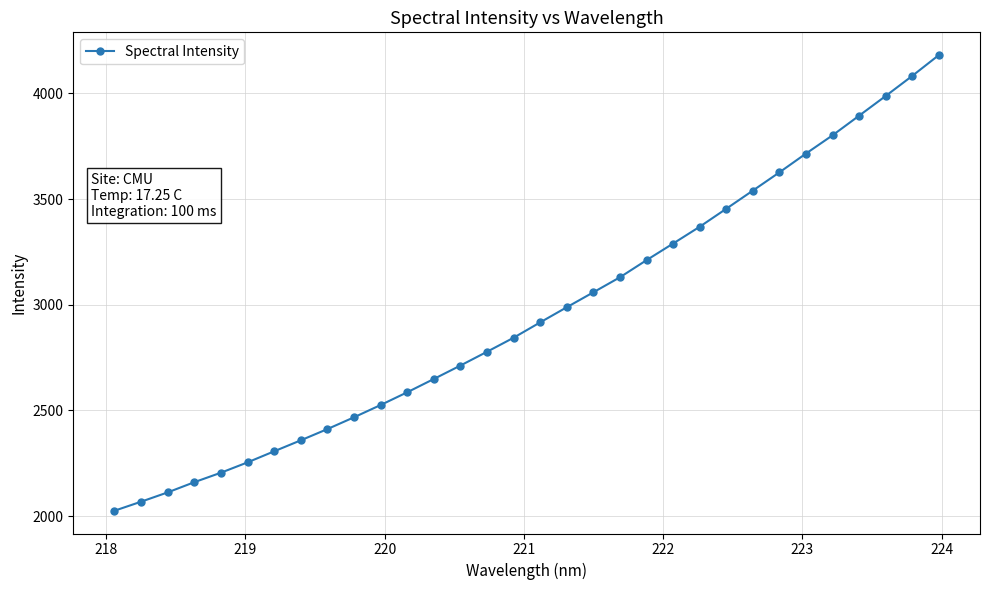

What is the value of the 26th point from the left?

3626.1